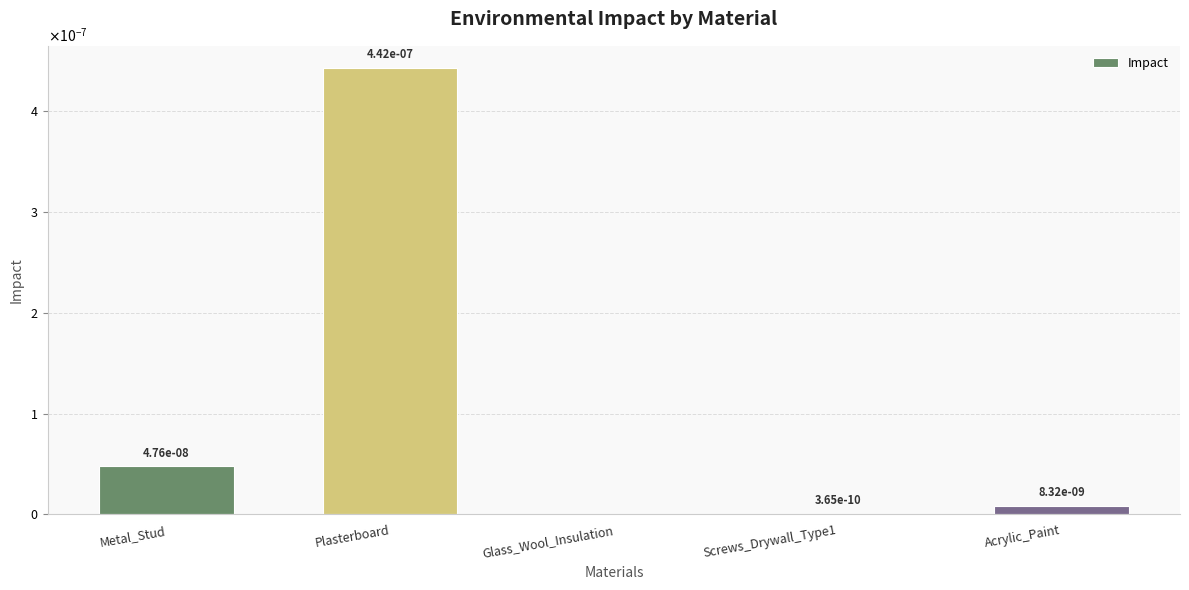

List the labels in order of value, smallest first.

Glass_Wool_Insulation, Screws_Drywall_Type1, Acrylic_Paint, Metal_Stud, Plasterboard